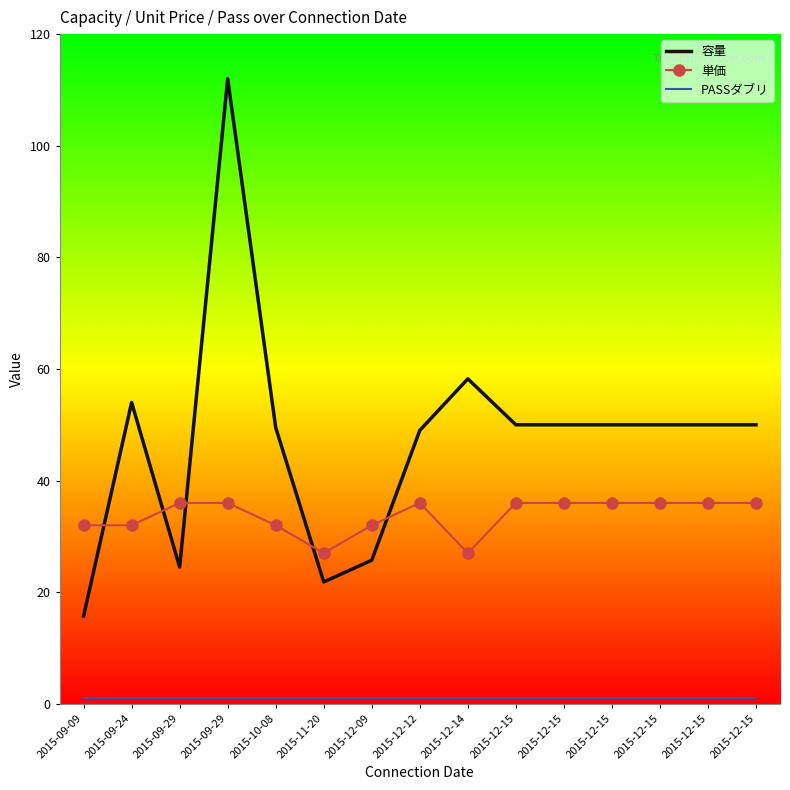

Which has a higher value, 2015-12-15 or 2015-12-15?

2015-12-15